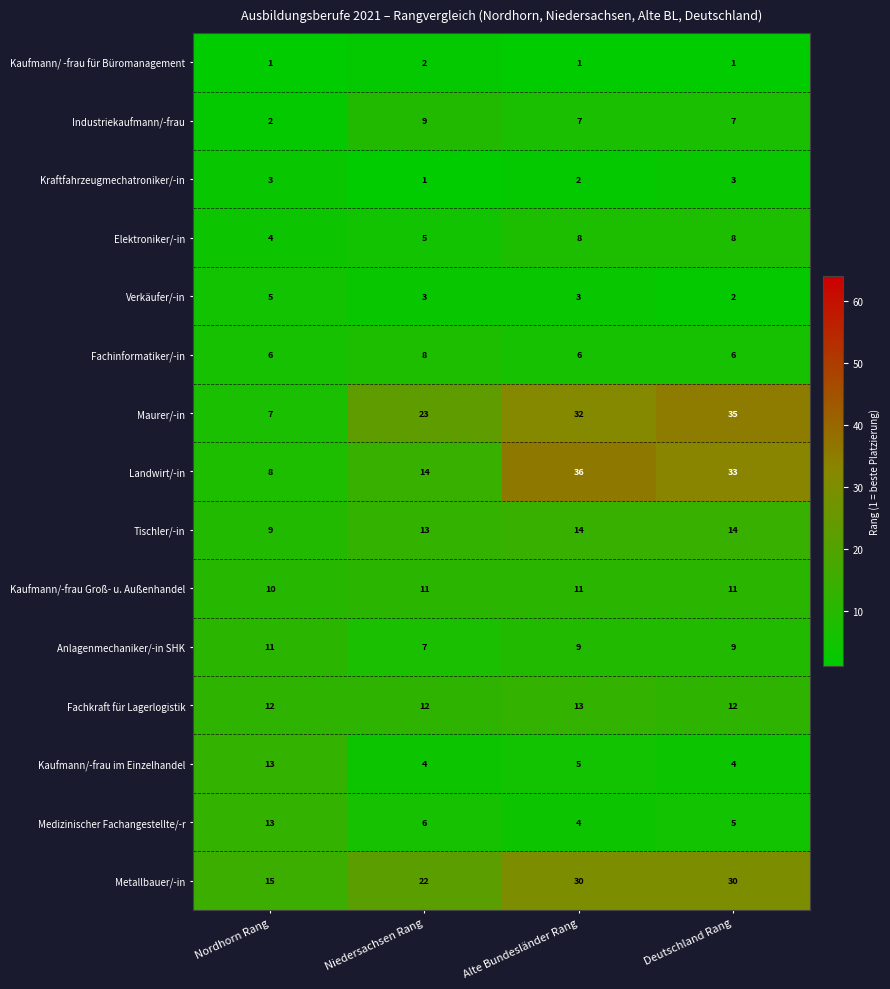

List the labels in order of Medizinischer Fachangestellte/-r value, largest first.

Nordhorn Rang, Niedersachsen Rang, Deutschland Rang, Alte Bundesländer Rang